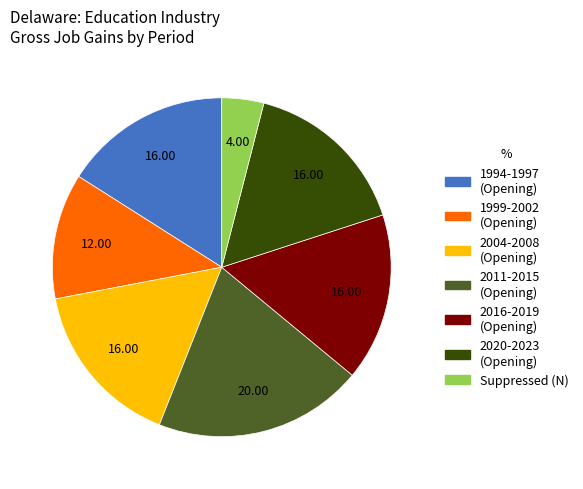

Is there a majority slice in this chart?

No